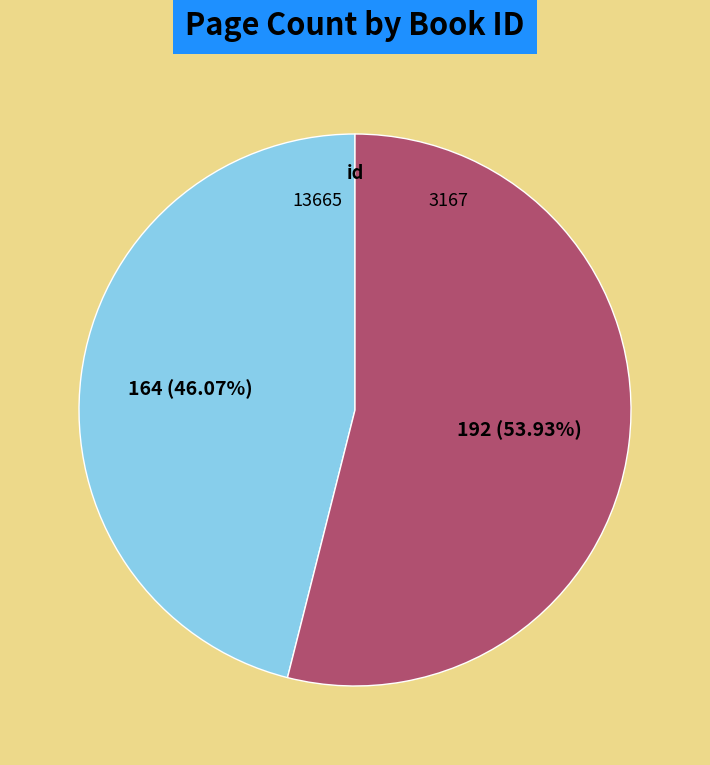

To the nearest percent, what is the combined percentage of 3167 and 13665?

100%